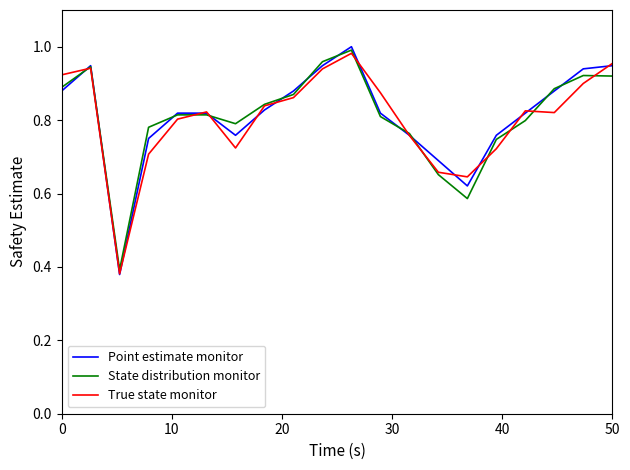

What are all the series names shown in the legend?

Point estimate monitor, State distribution monitor, True state monitor